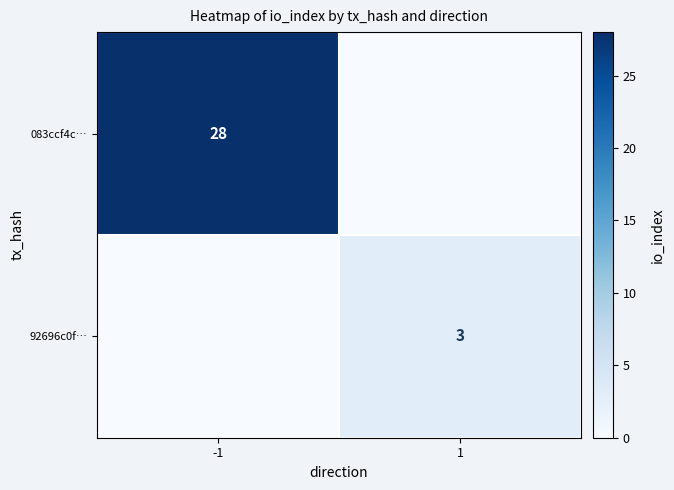

True or false: 92696c0f… has a value of 3 at 1.

True